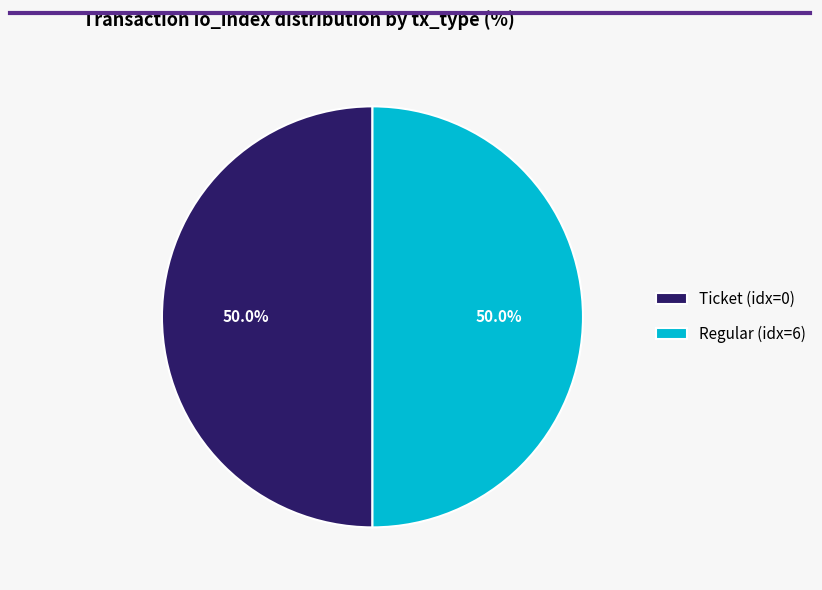

Count the number of slices in the pie.

2